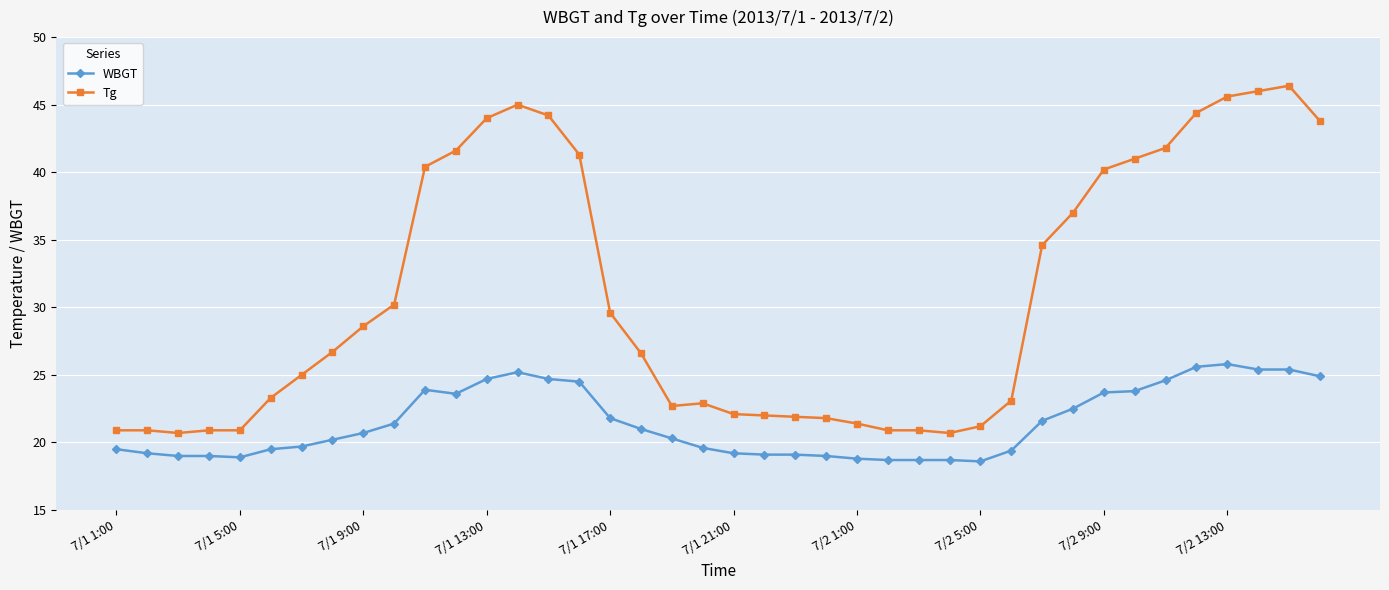

Which series has the largest total across all categories?

Tg